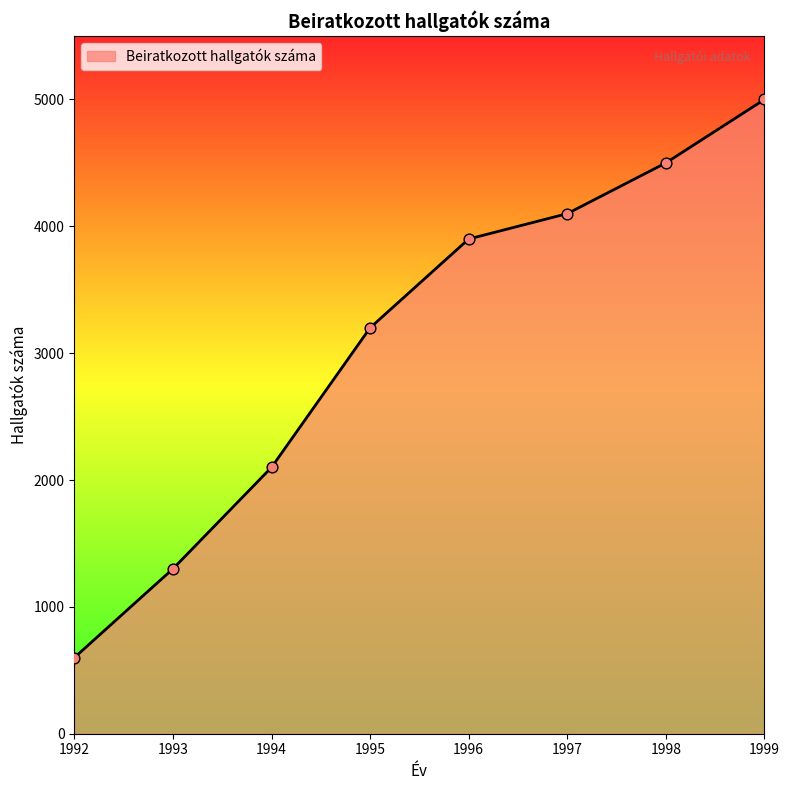

What is the change in value from 1994 to 1997?

+2000